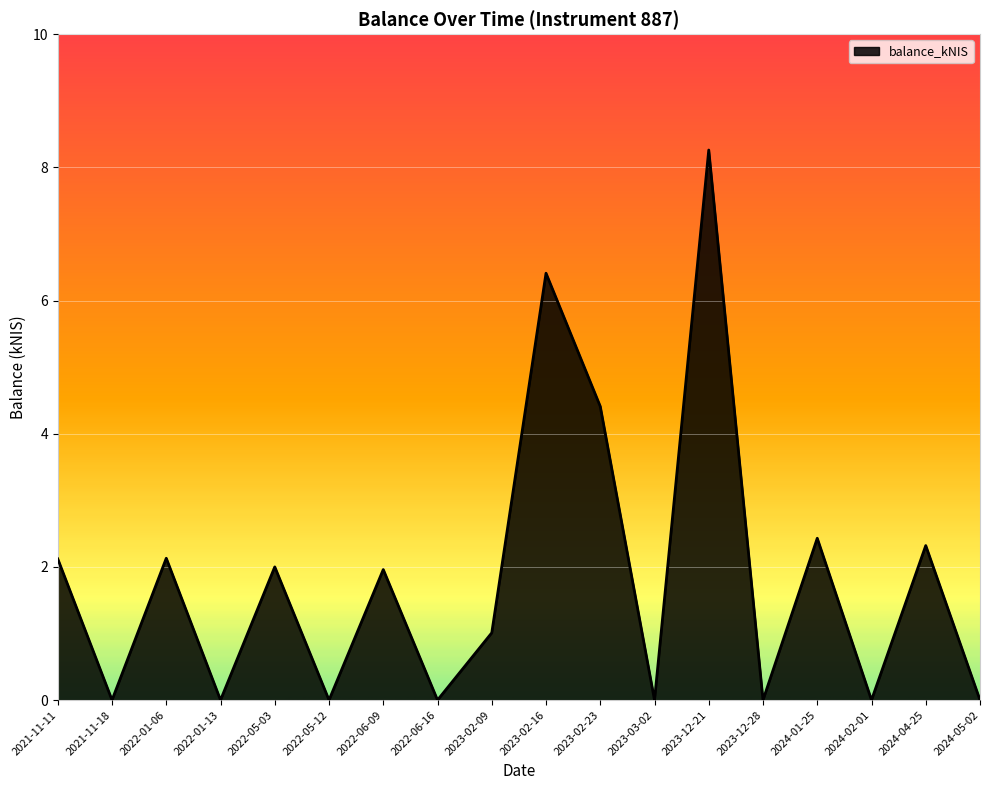

Where does the data first go above 1?

2021-11-11